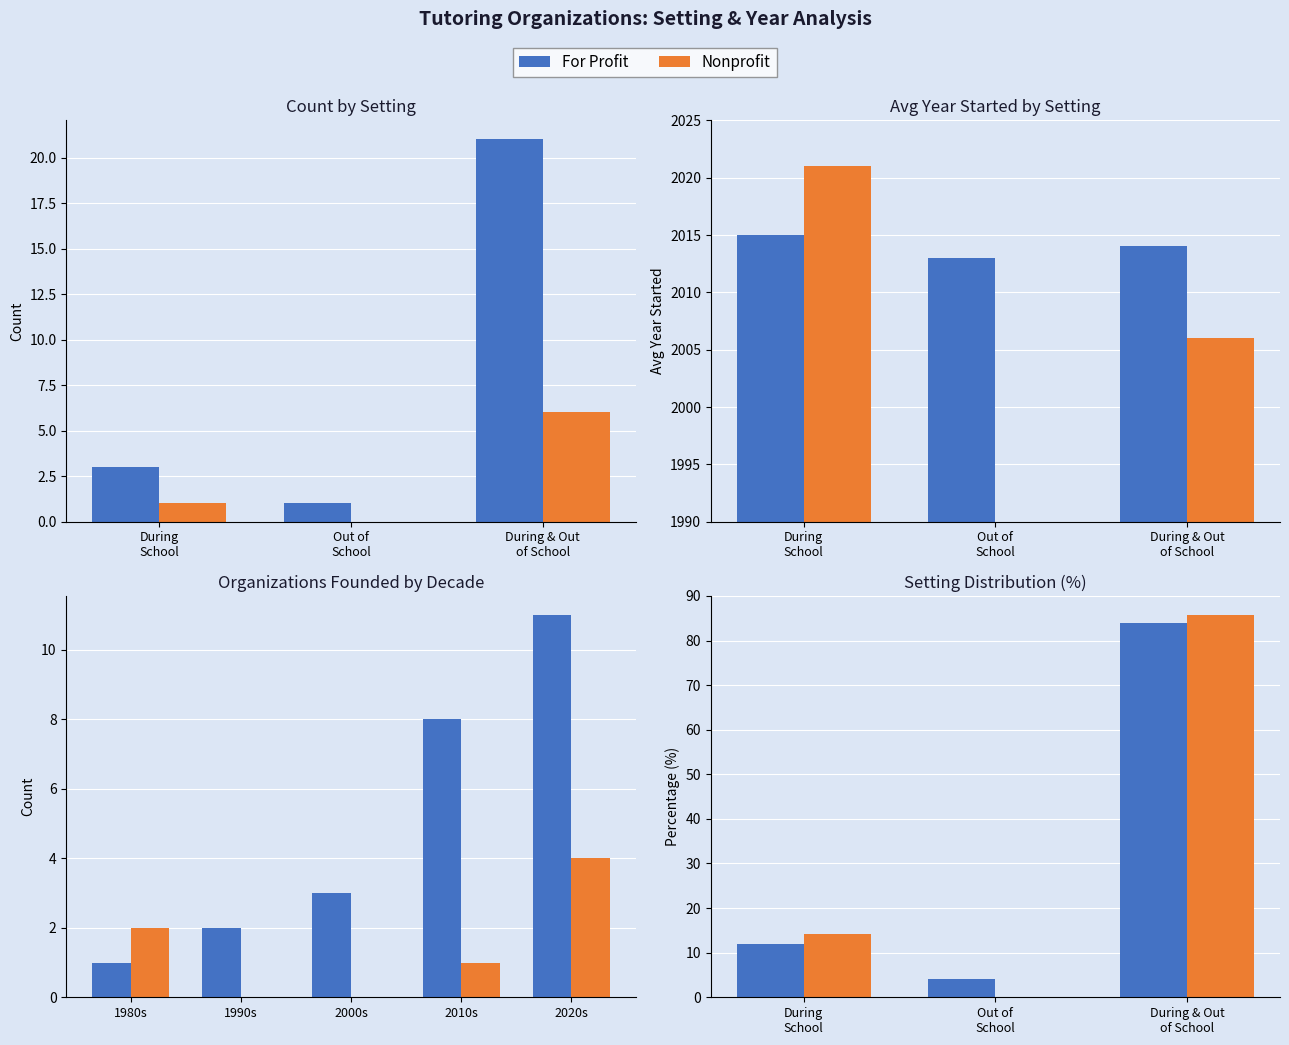

How many For Profit values are between 4 and 84?

3